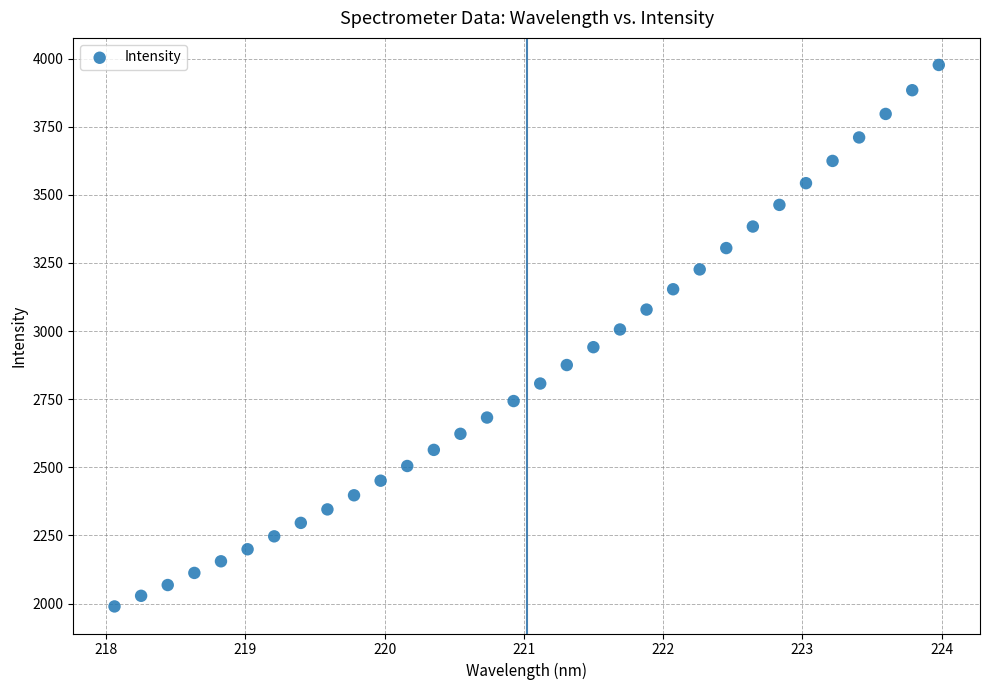

What is the range of Y values (max minus min)?

1987.1